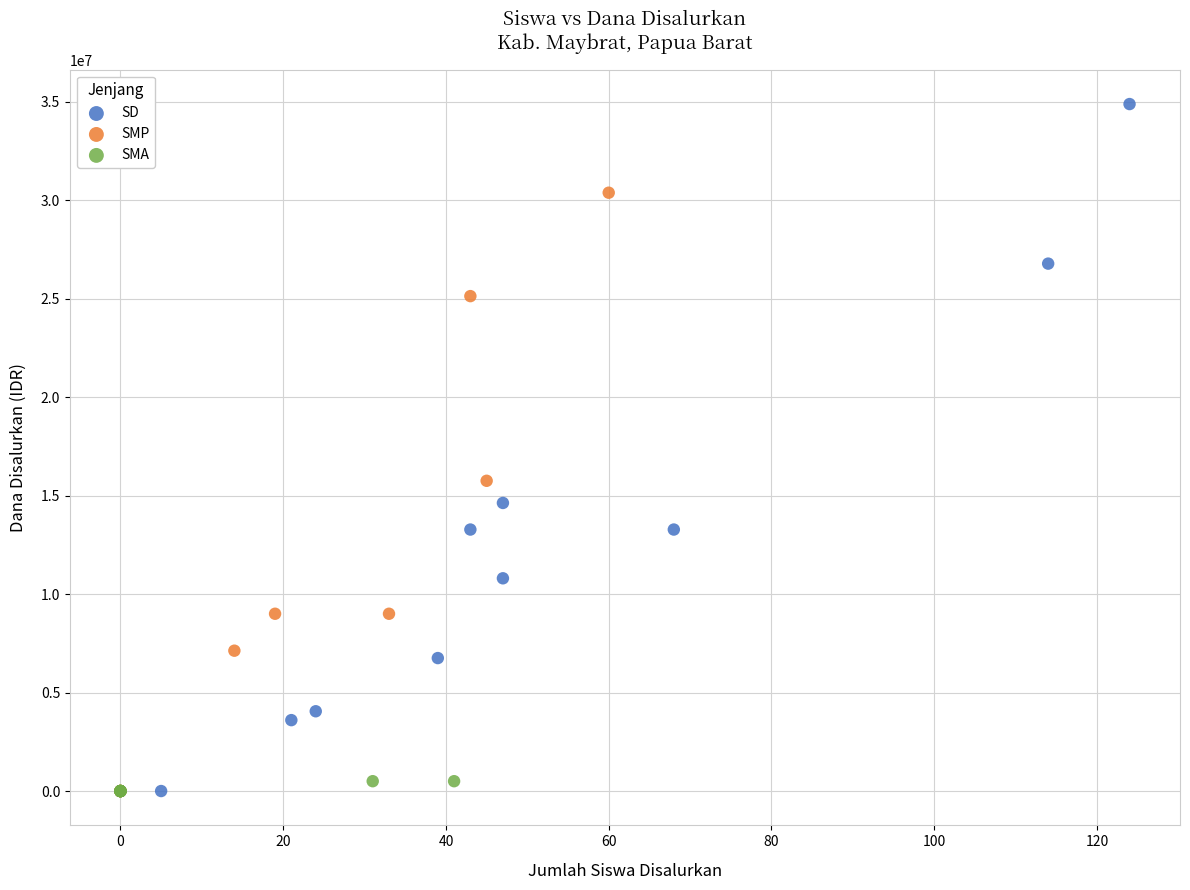

Which series has the widest spread of Y values?

SD